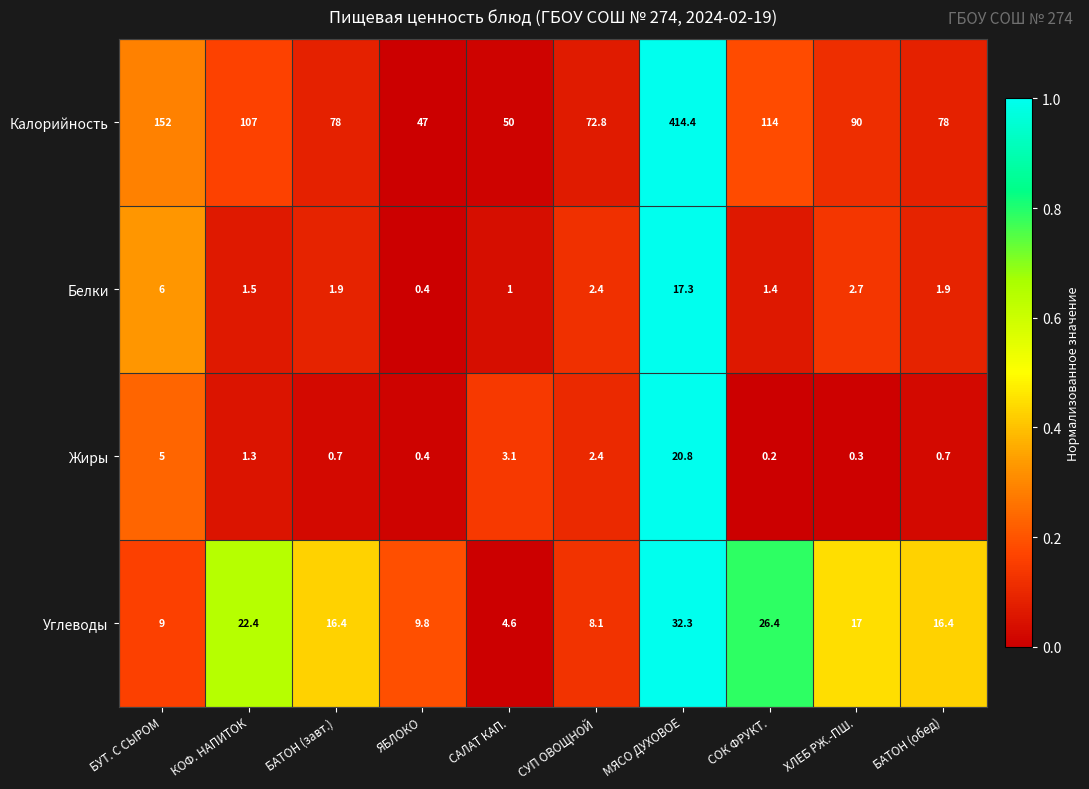

Which series has the largest range (max minus min)?

Калорийность